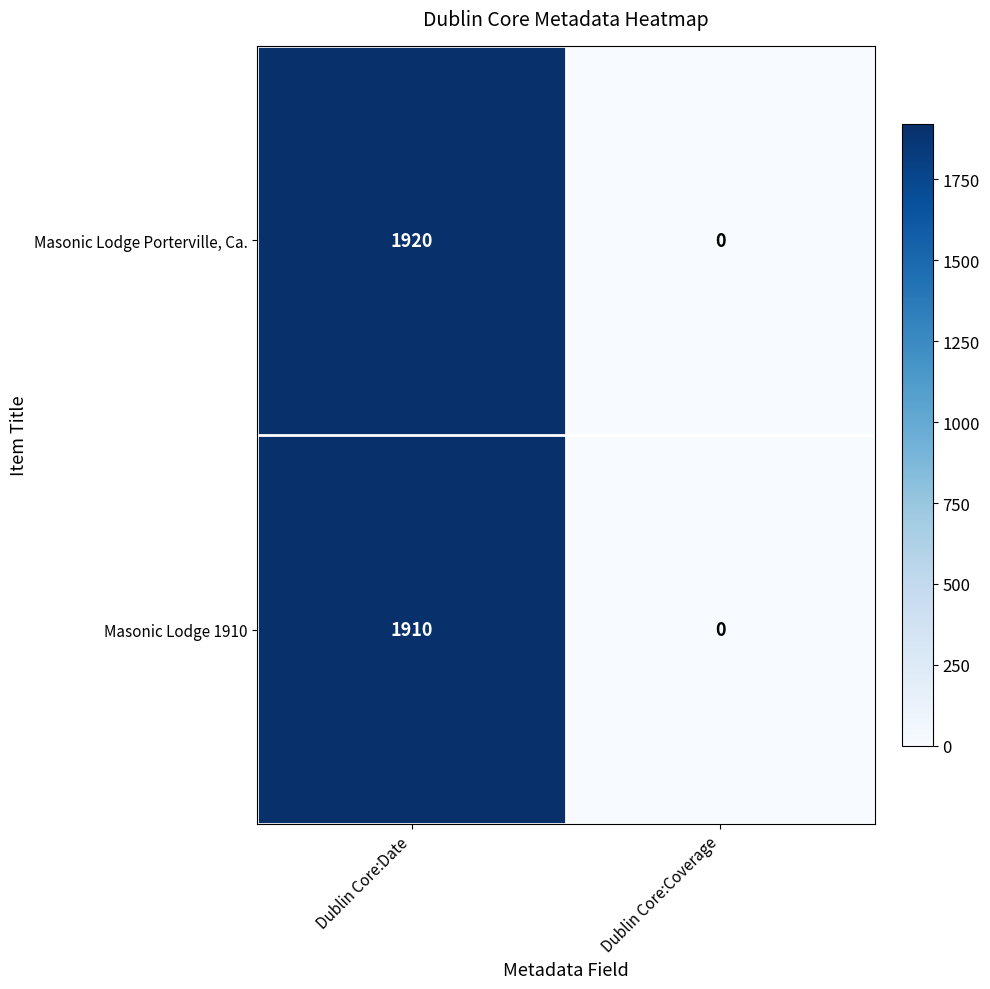

Which series has the largest total across all categories?

Masonic Lodge Porterville, Ca.